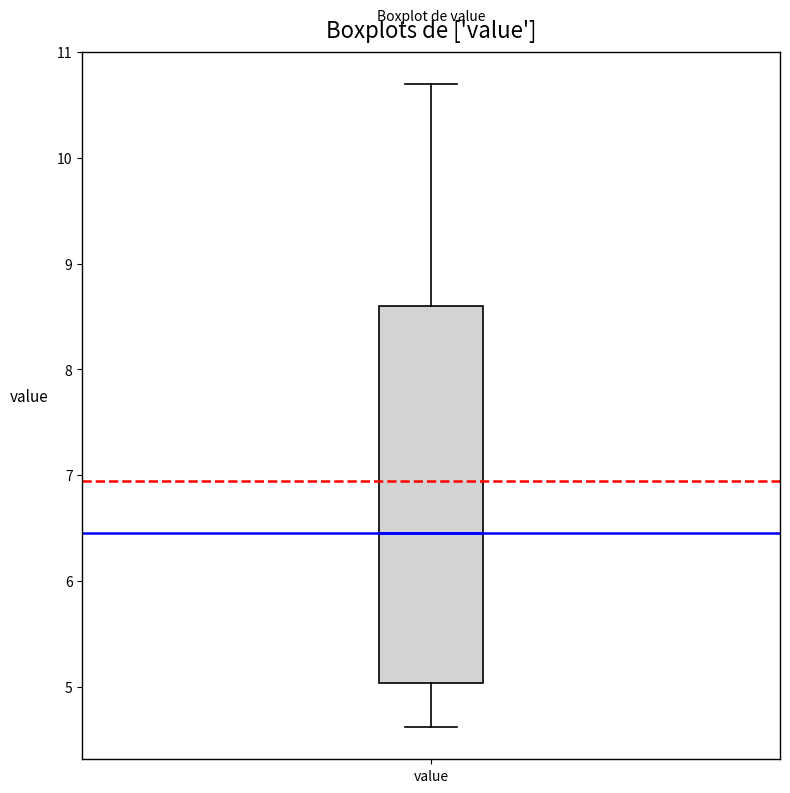

Read this box plot against the y-axis: the position of the median line, the range covered by the box, and the ends of both whiskers. The values are not printed on the chart, so give them approximately, as read against the axis.

median 6.5, box 5.0 to 8.6, whiskers 4.6 to 10.7